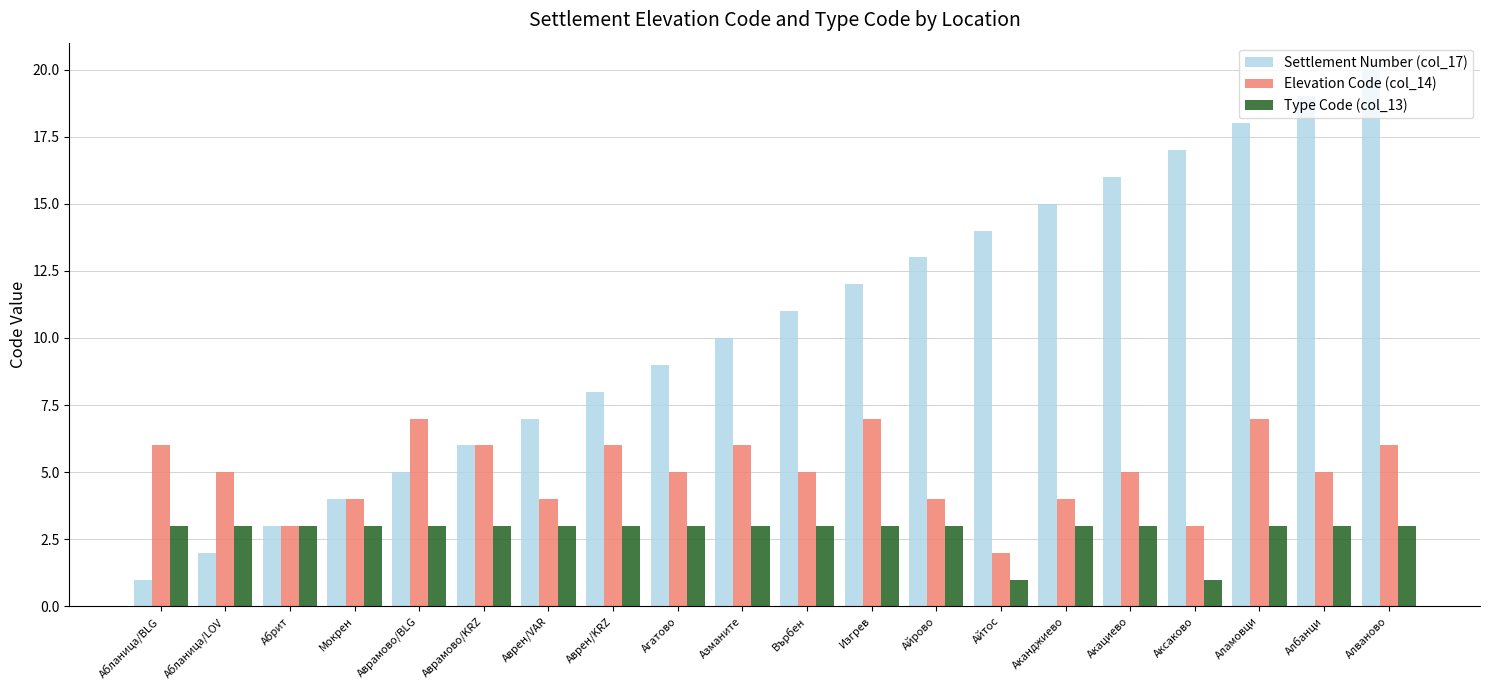

What is the label of the 20th bar from the right?

Абланица/BLG